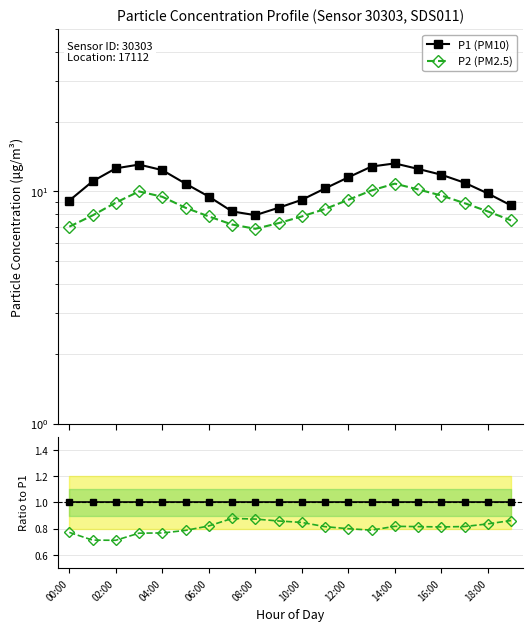

What is the label of the 15th point from the left?

14:00